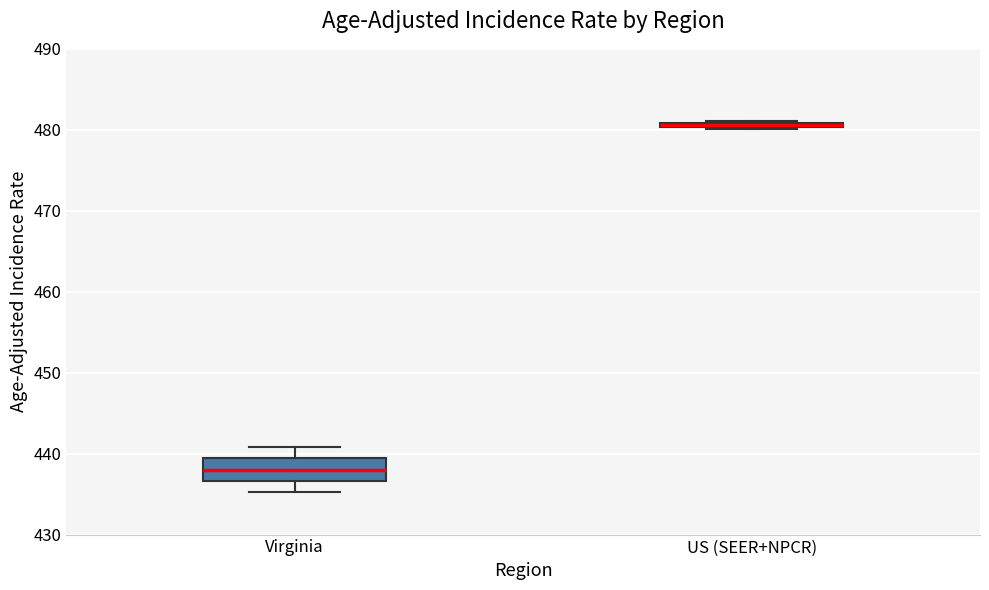

Which box is the tallest, from its lower edge to its upper edge?

Virginia